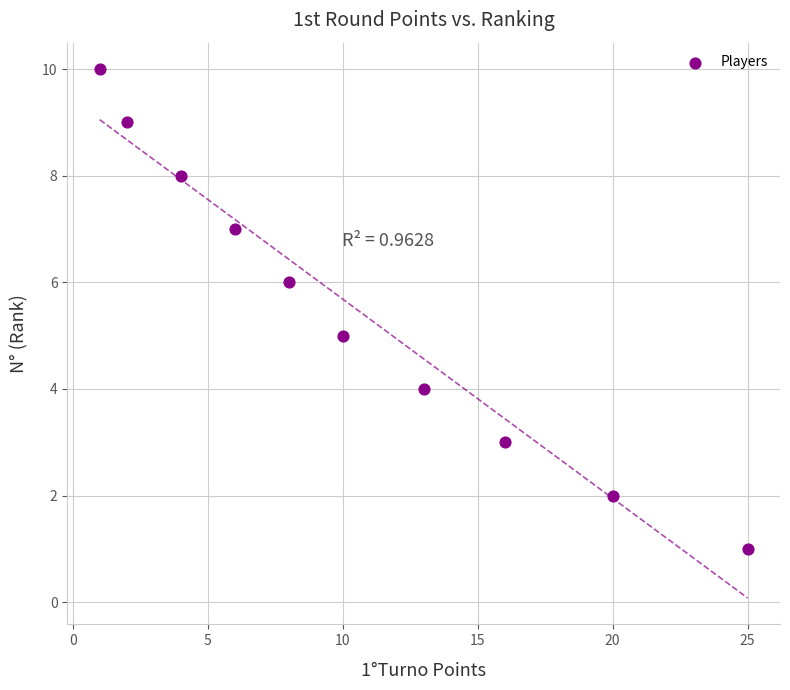

What is the range of X values (max minus min)?

24